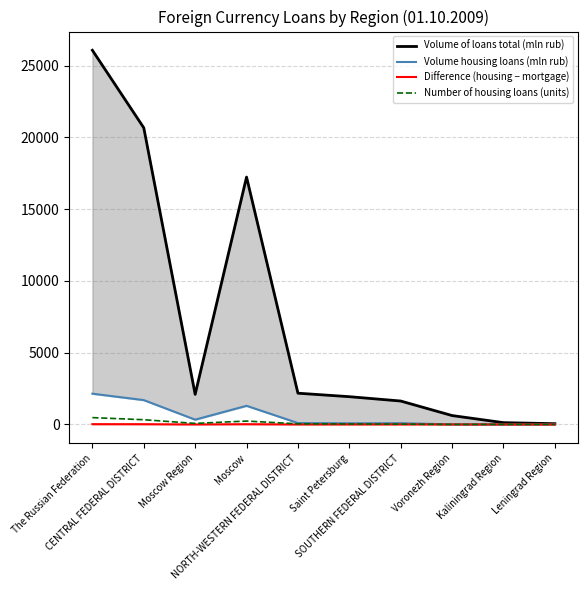

True or false: Difference (housing − mortgage) and Volume of loans total (mln rub) cross at least once.

False